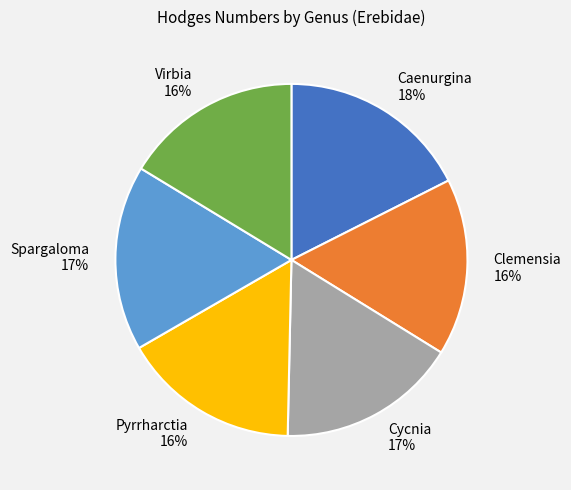

Count the number of slices in the pie.

6